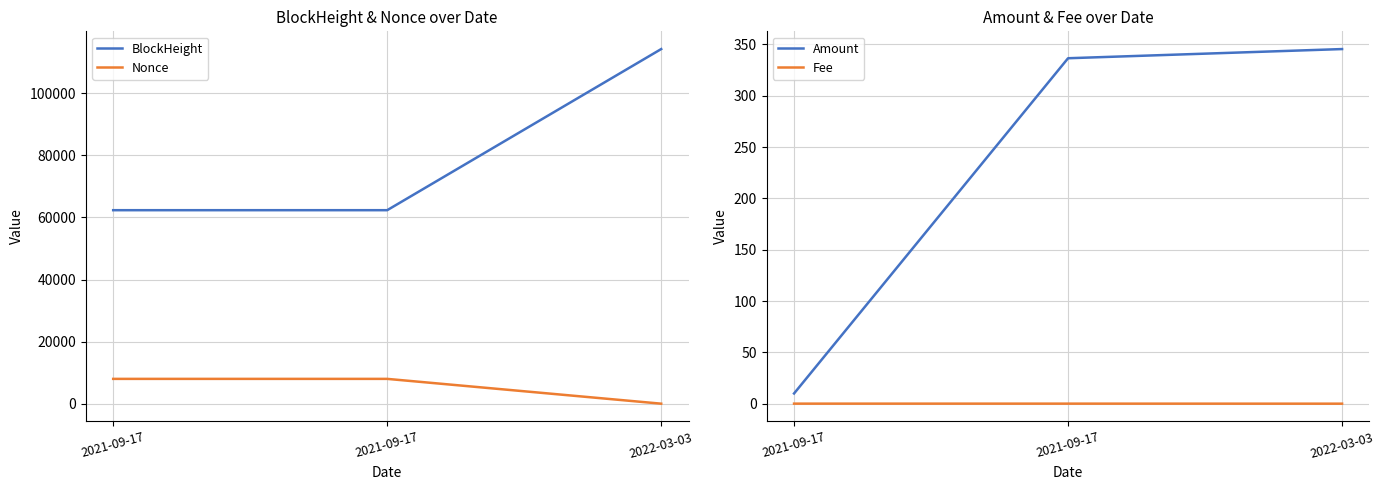

How many Fee values are between 0 and 1?

3